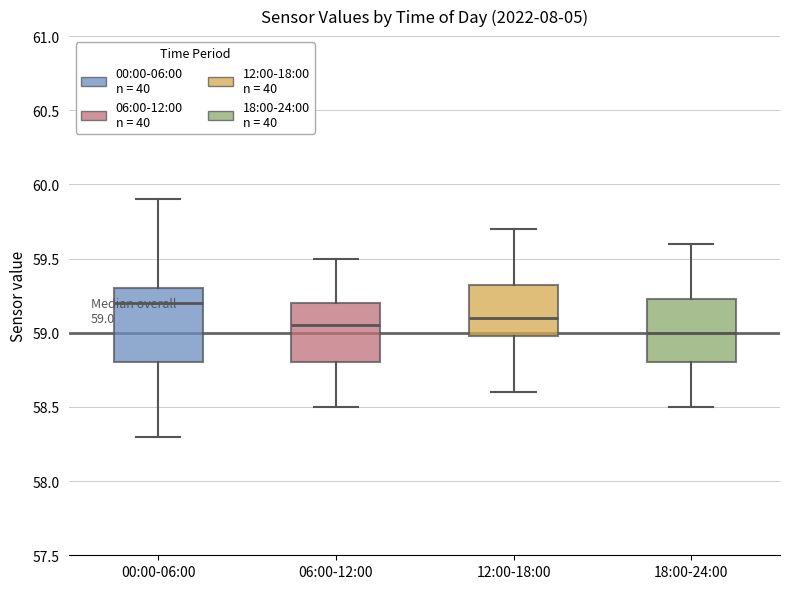

Which box is the tallest, from its lower edge to its upper edge?

00:00-06:00